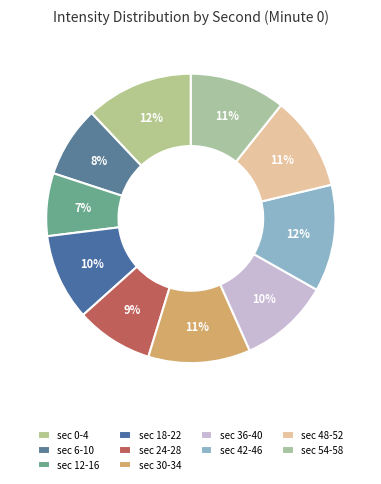

How many slices are in this pie chart?

10